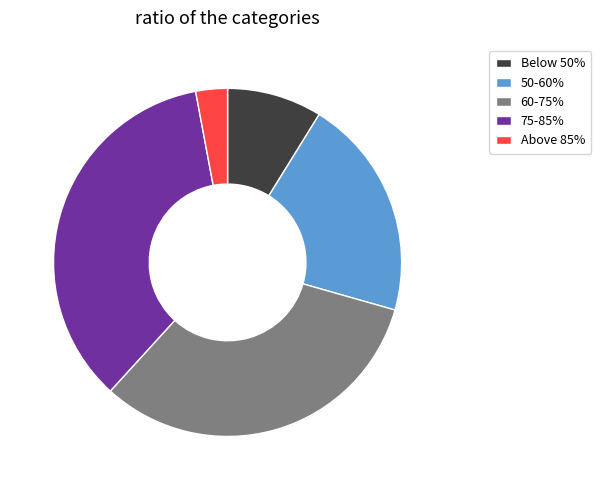

The 75-85% slice represents 29% of the pie. True or false?

False